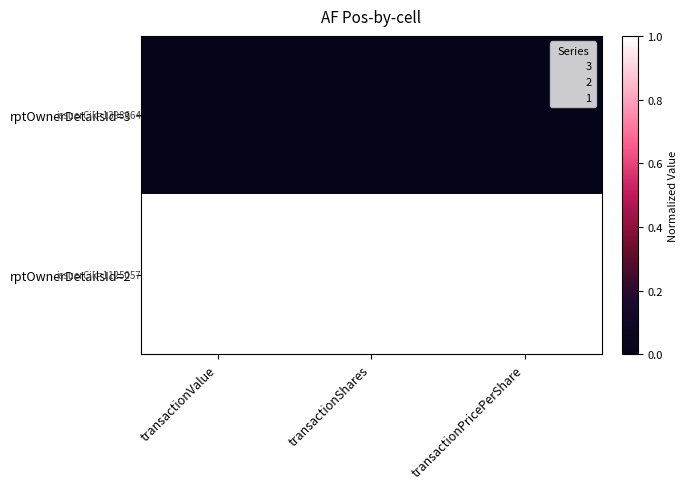

Reading right to left, extract all data points from this chart.

rptOwnerDetailsId=3: transactionPricePerShare=0	transactionShares=0	transactionValue=0
rptOwnerDetailsId=2: transactionPricePerShare=1	transactionShares=1	transactionValue=1